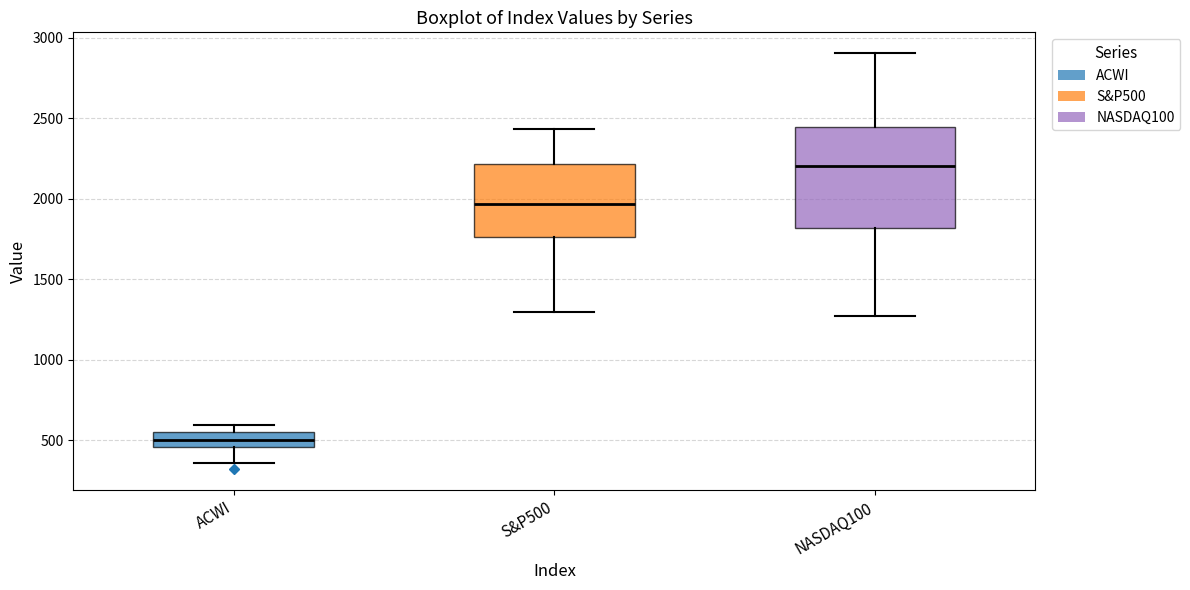

Comparing the boxes themselves (not the whiskers), which one is the tallest?

NASDAQ100